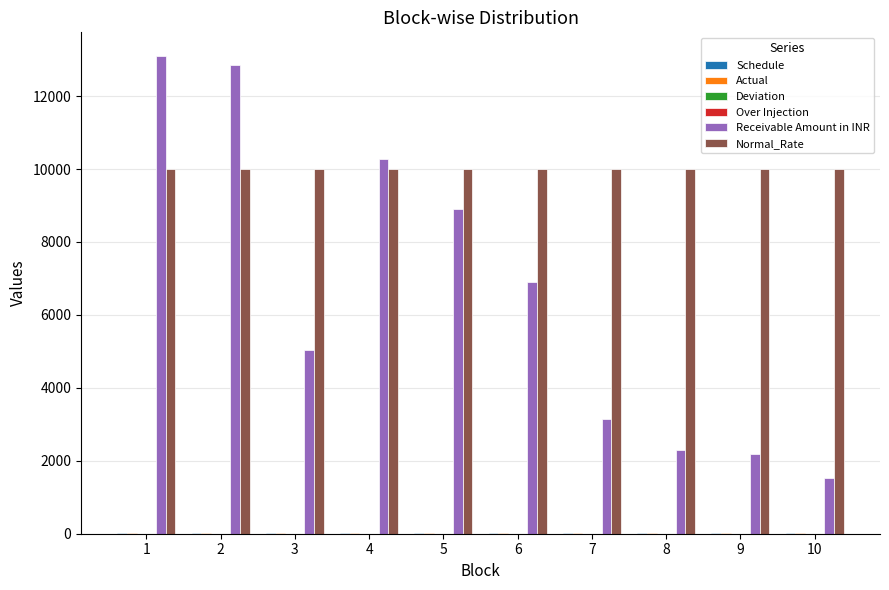

Which series has the largest total across all categories?

Normal_Rate